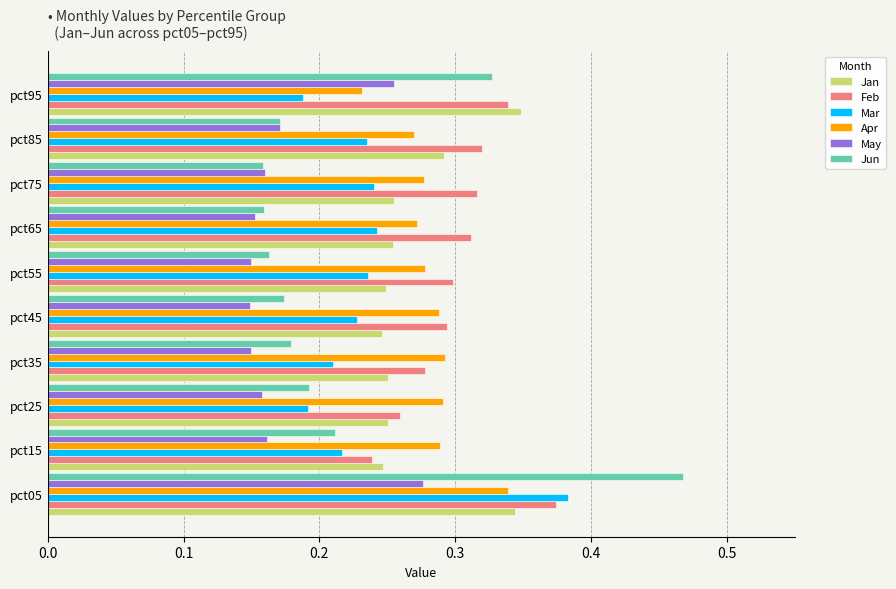

How many Feb values are between 0 and 1?

10